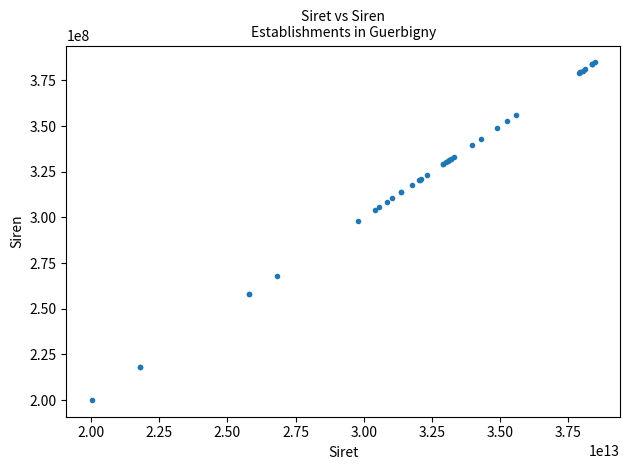

What Y value in the scatter plot is closest to 292479708?

298004698